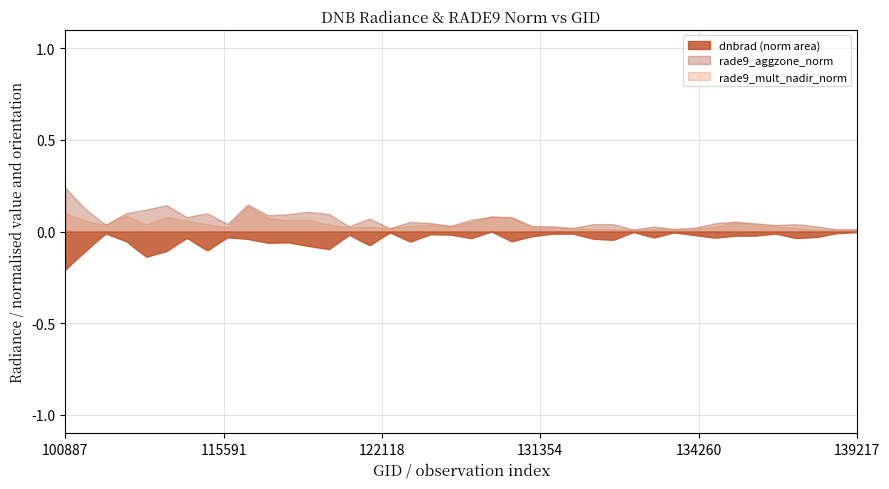

Rank the series by their maximum value, from highest to lowest.

rade9_aggzone_norm, rade9_mult_nadir_norm, dnbrad (norm area)